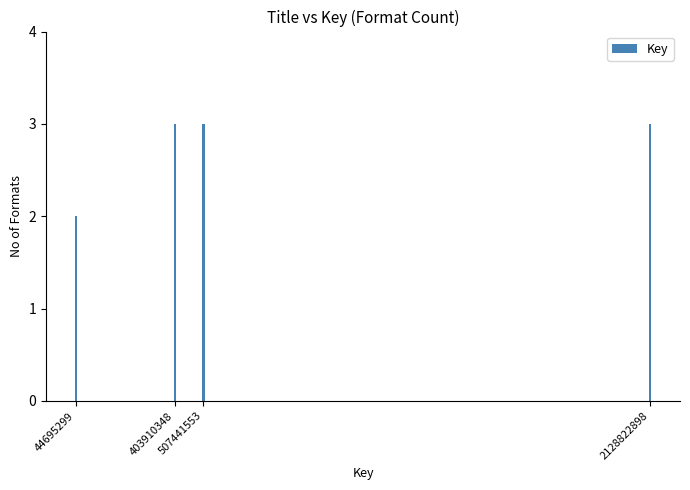

At which label is the value closest to 2?

44695299